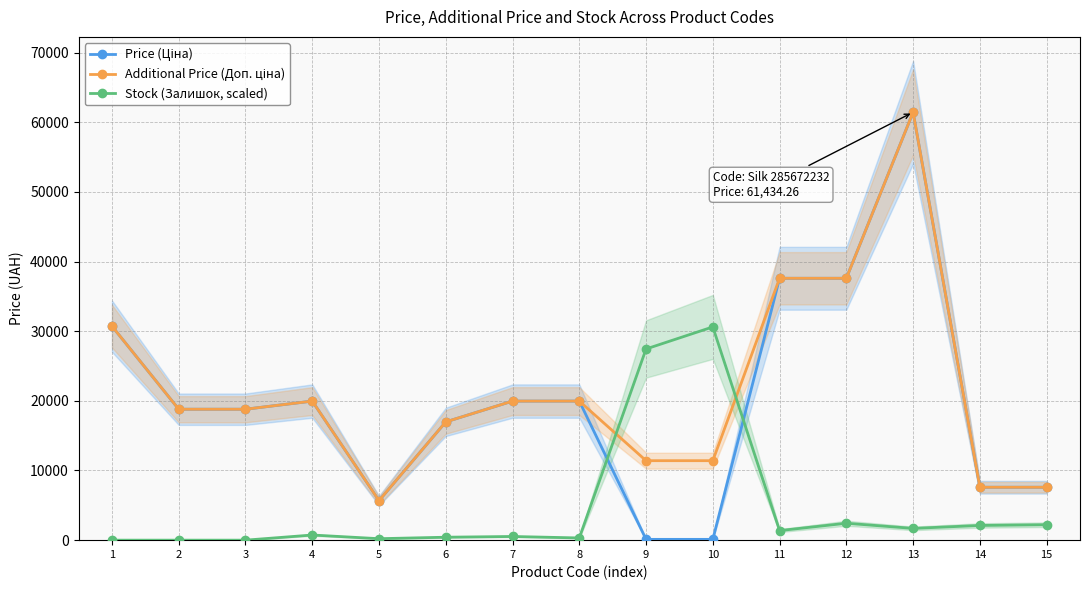

Which has a higher value, 7 or 9?

7